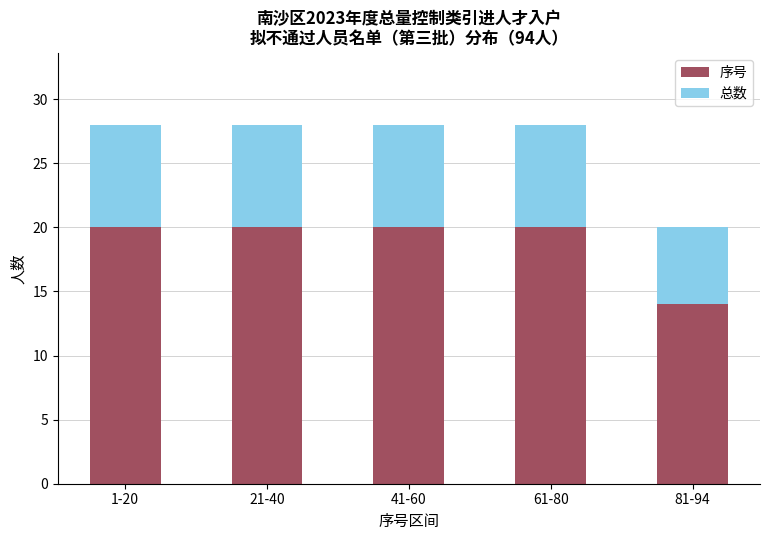

What is the difference between the second highest and minimum values in the 序号 series?

6